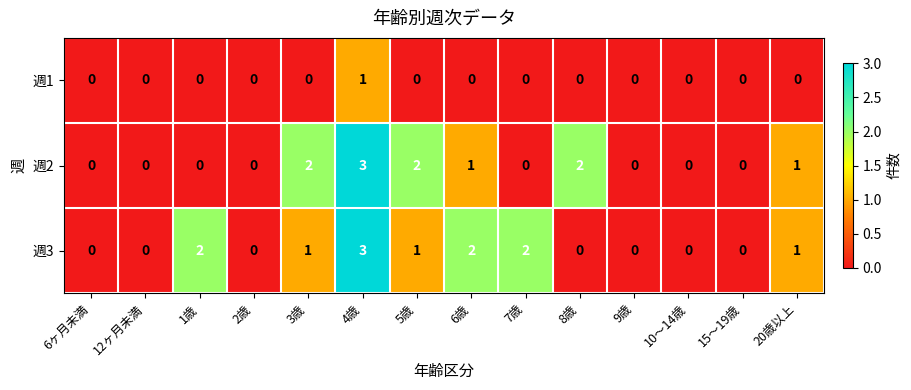

Is it true that 週1 equals 0 at 10～14歳?

True